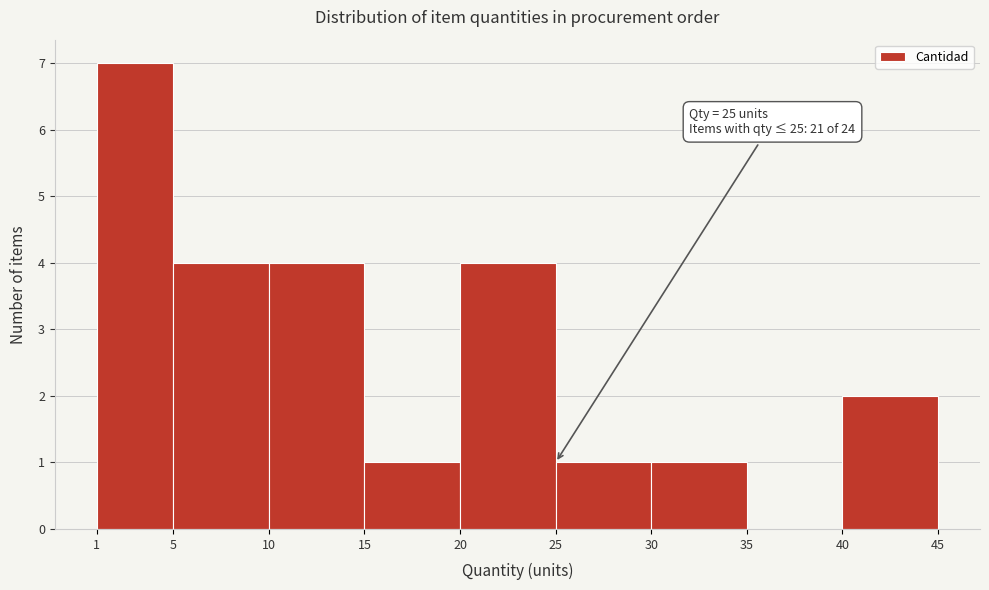

Over which range of the x-axis is the bar tallest?

1 to 5